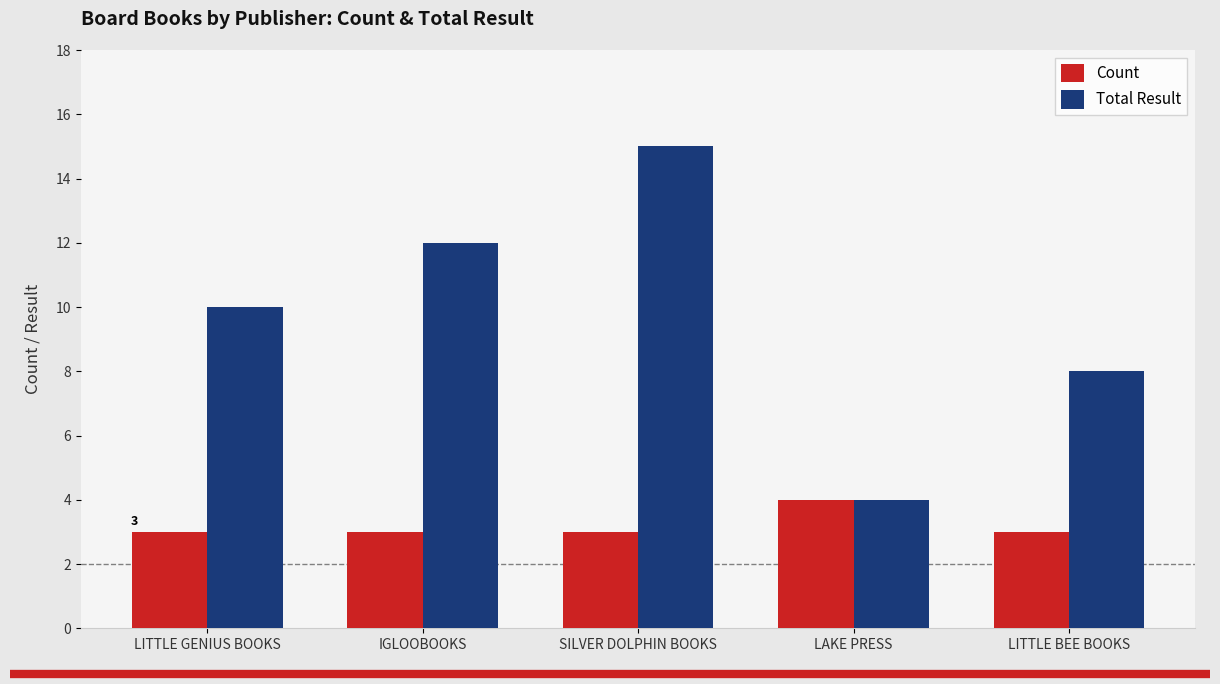

Read the Total Result value at LITTLE BEE BOOKS, to the nearest 5.

10